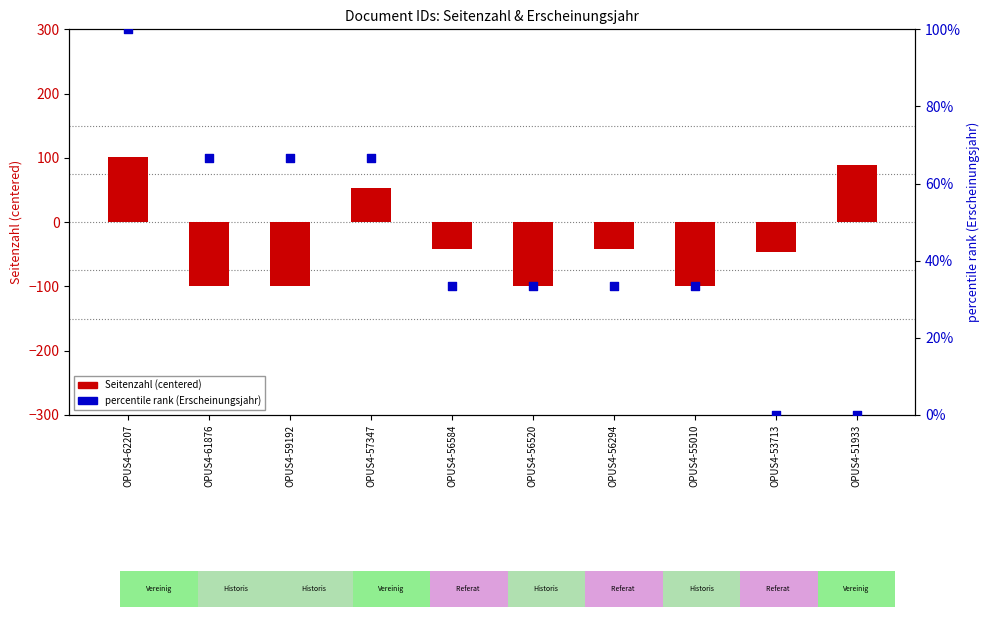

Which series has the largest Y range (max minus min)?

Seitenzahl (centered)